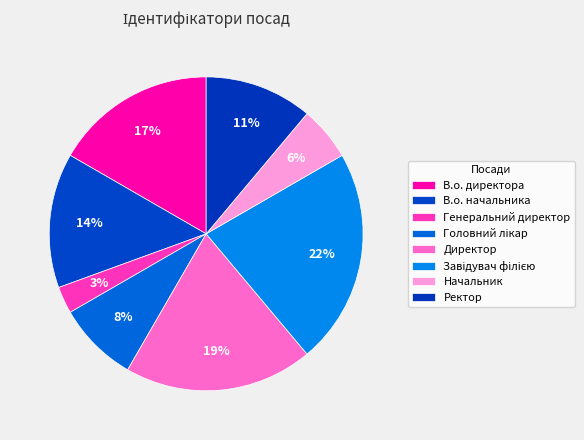

How many segments does this pie chart have?

8